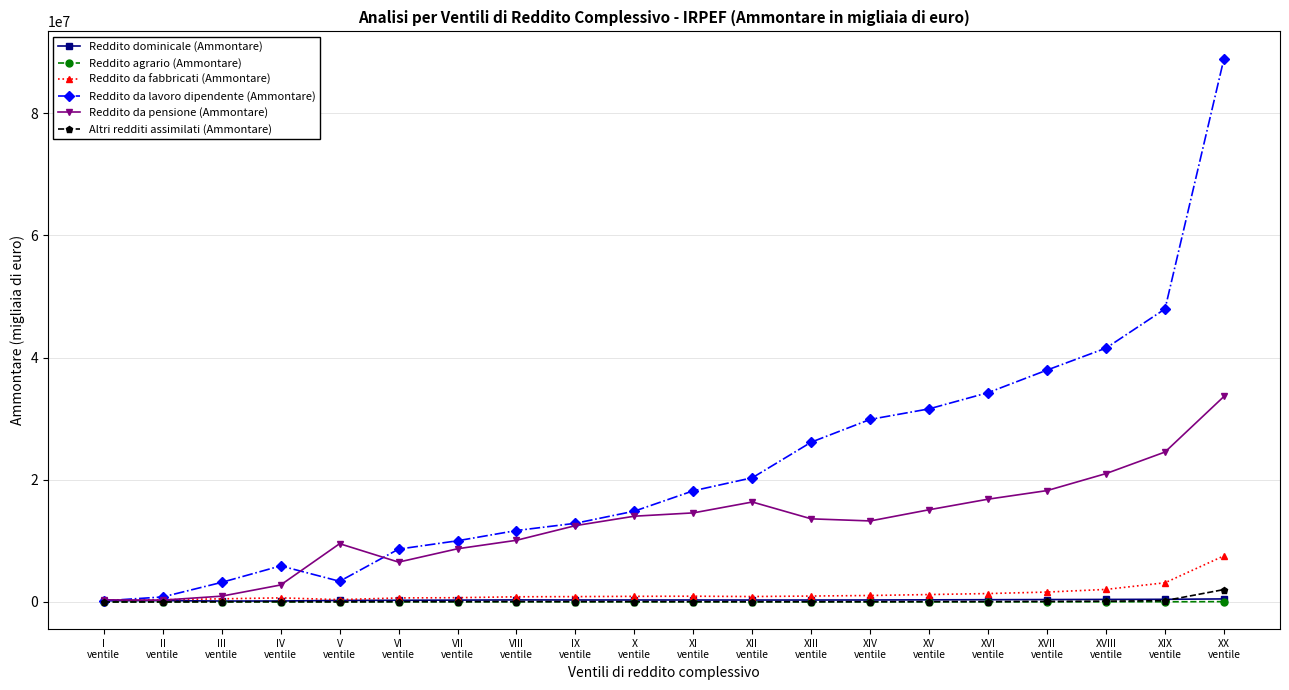

Which category has the highest value across all series?

XX
ventile